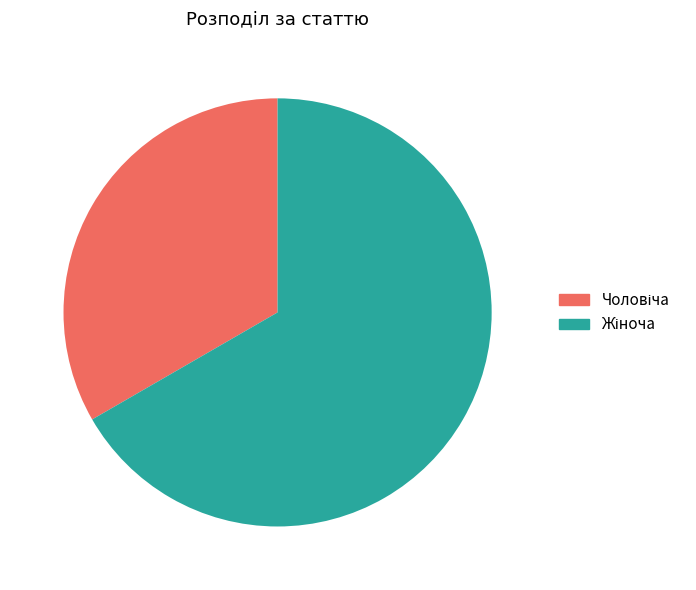

Does any single category account for the majority?

Yes